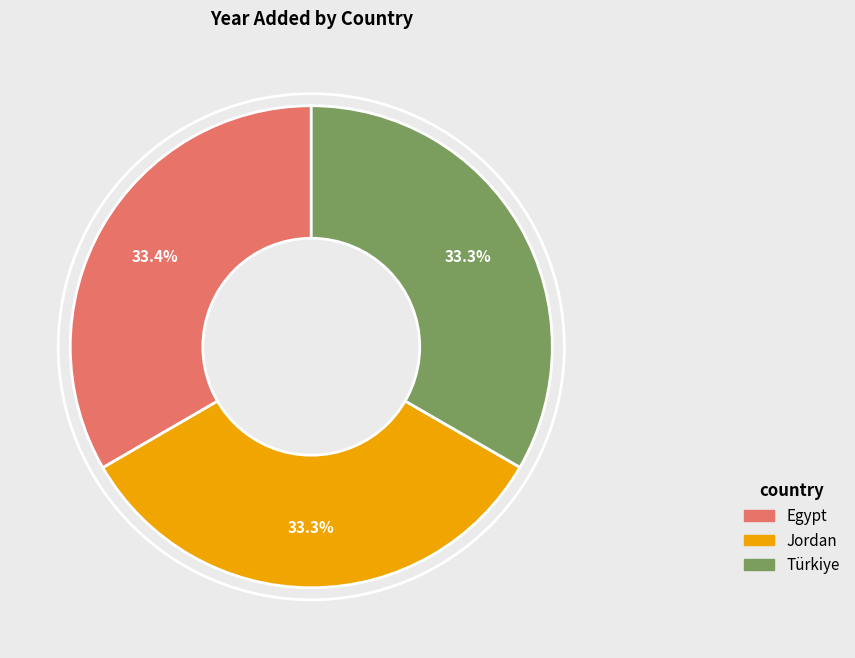

Does Egypt represent more than half of the total?

No